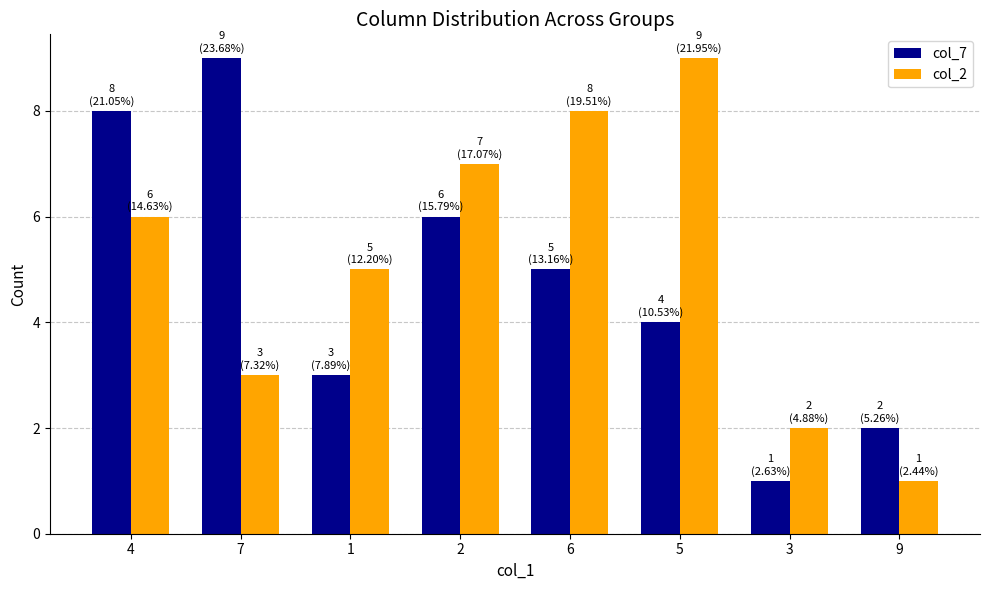

What is the difference between the highest and lowest values at 6?

3